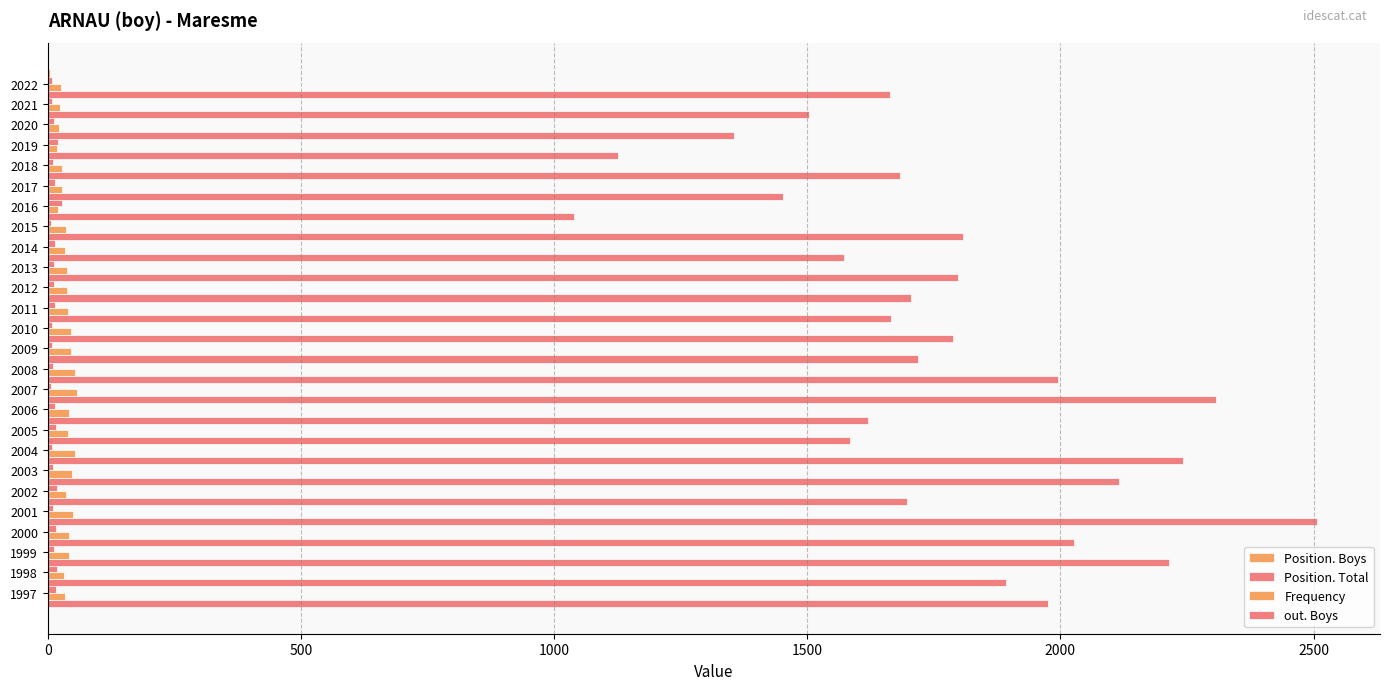

What are all the series names shown in the legend?

Position. Boys, Position. Total, Frequency, out. Boys